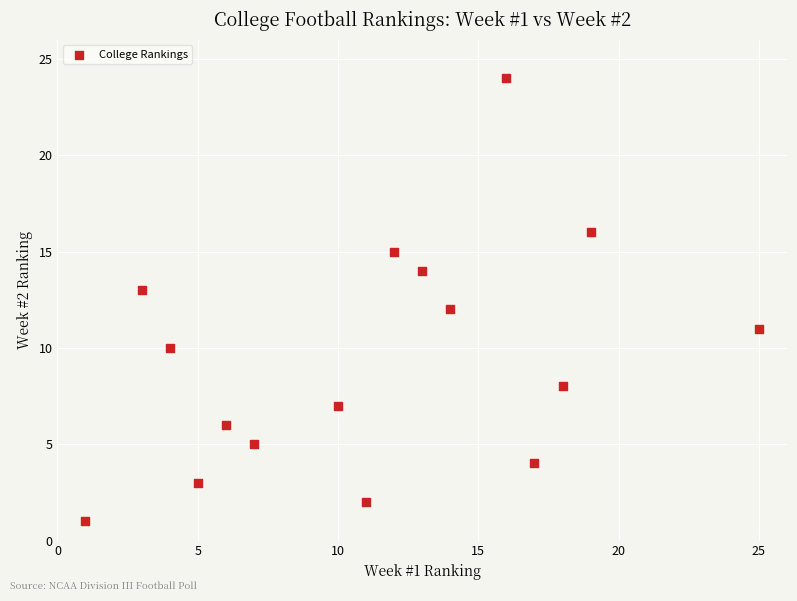

What is the range of X values (max minus min)?

24